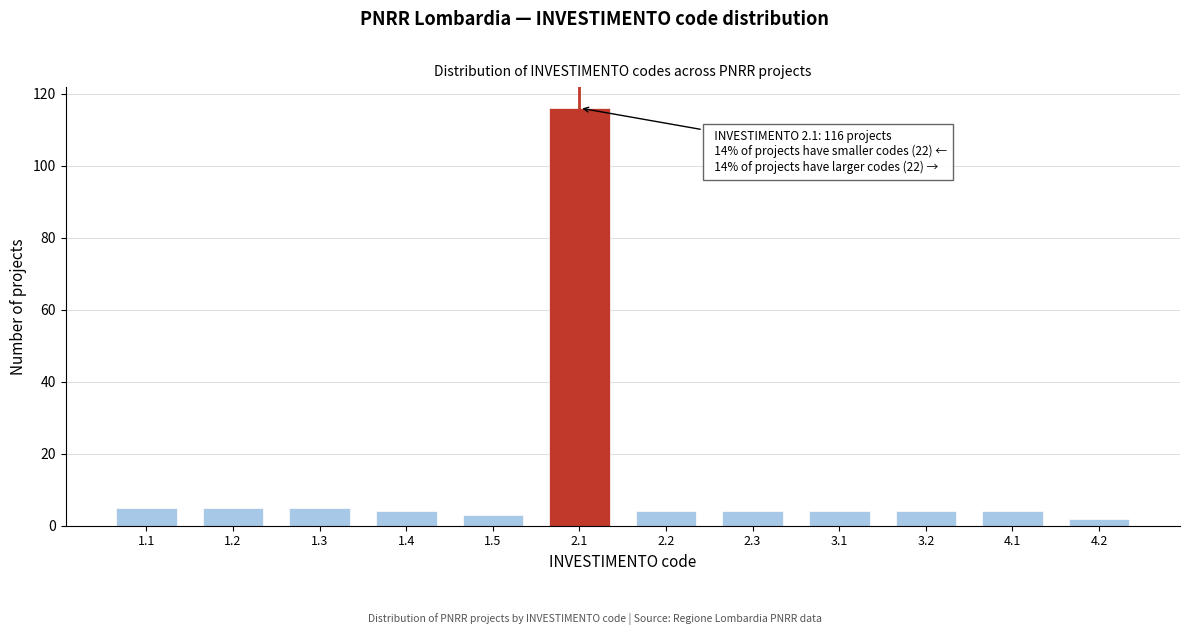

Reading right to left, transcribe all the data shown in this chart.

2	4	4	4	4	4	116	3	4	5	5	5